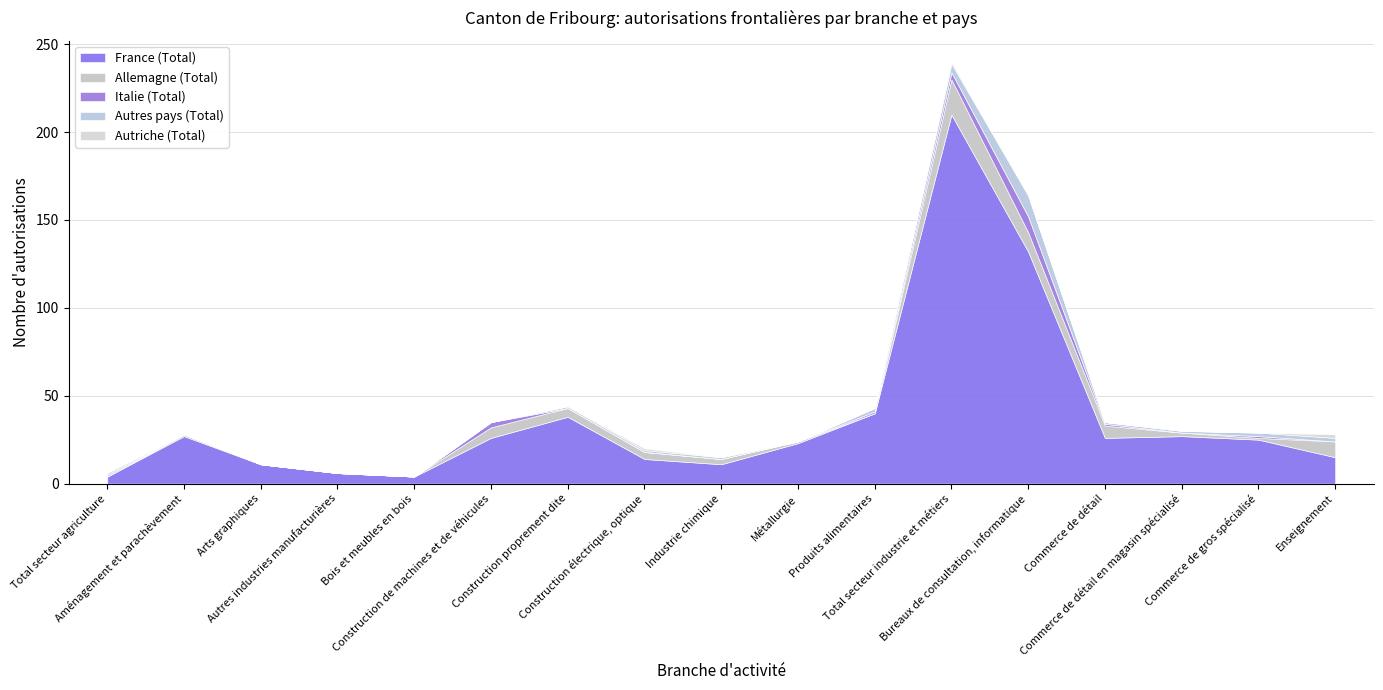

What is the difference between the maximum and minimum values in the France (Total) series?

206